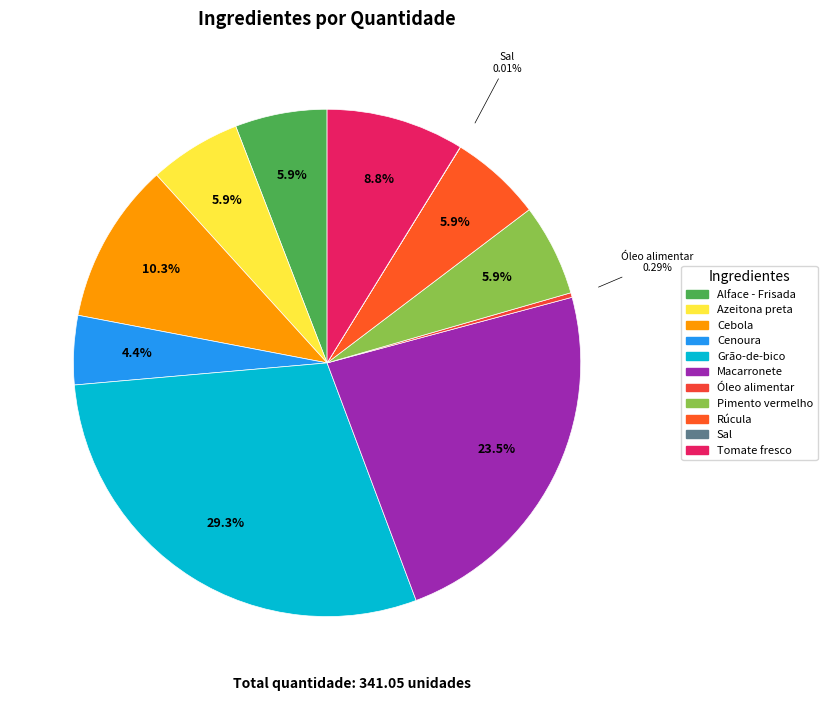

To the nearest percent, what is the combined percentage of Azeitona preta and Cebola?

16%